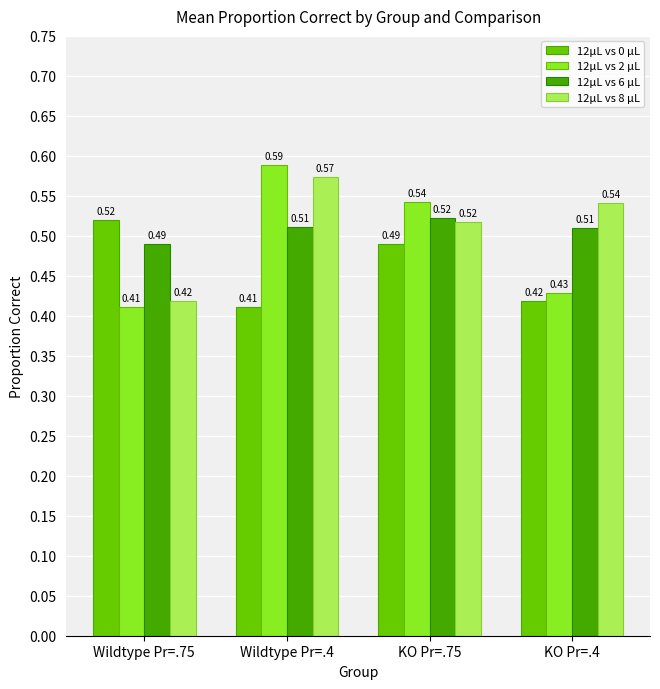

At which category is the sum across all series the highest?

Wildtype Pr=.4